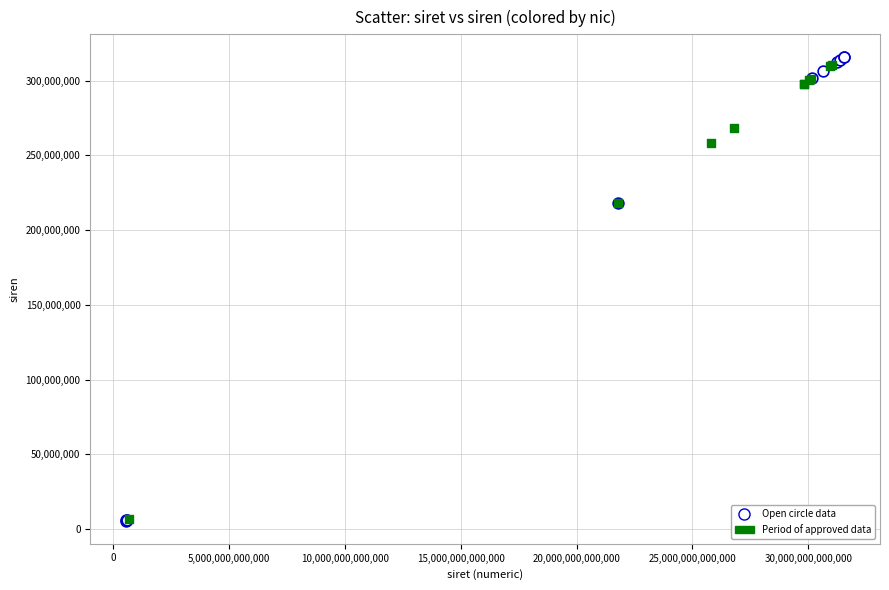

Which series has the widest spread of Y values?

Open circle data